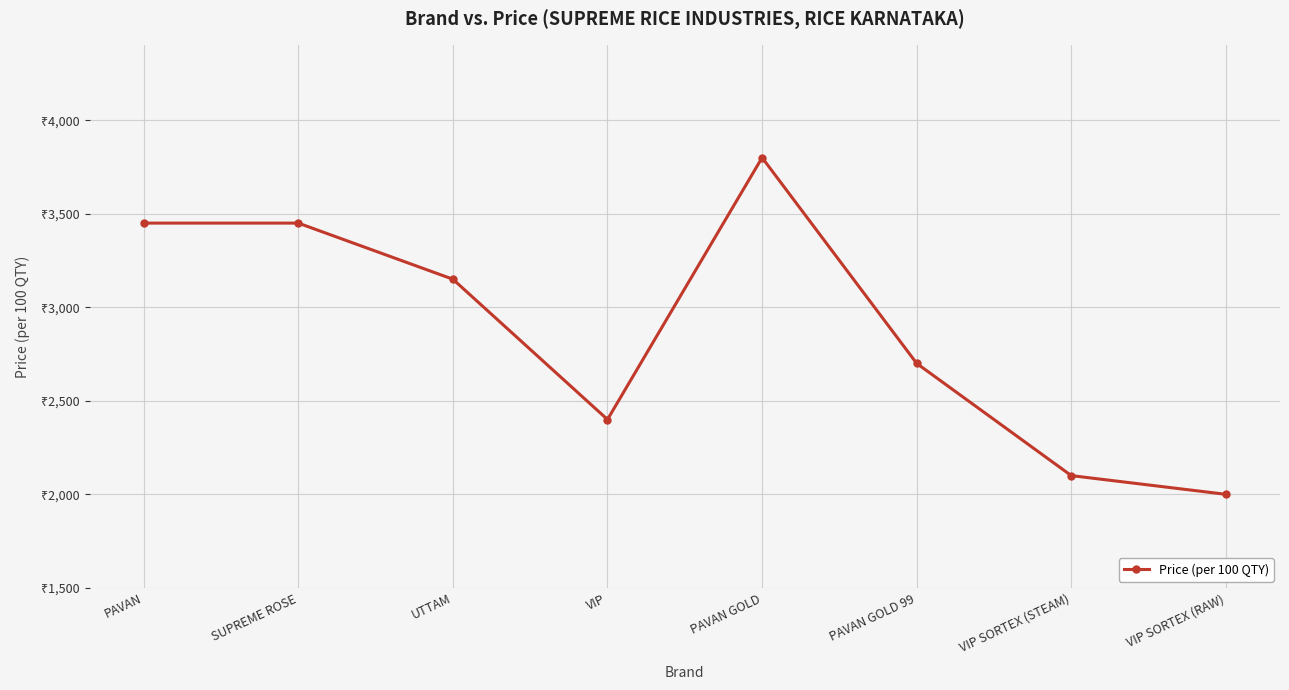

How many points are higher than both their immediate neighbors (excluding endpoints)?

1